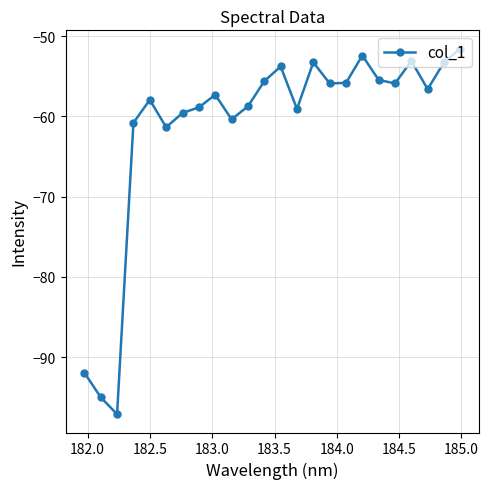

What is the maximum value shown in the chart?

-51.6